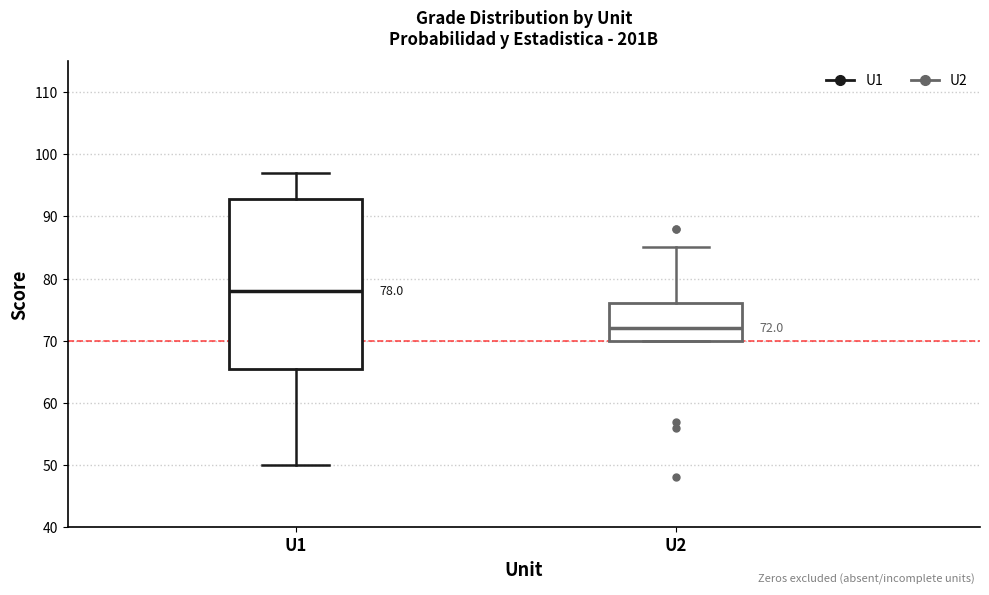

Comparing the boxes themselves (not the whiskers), which one is the tallest?

U1